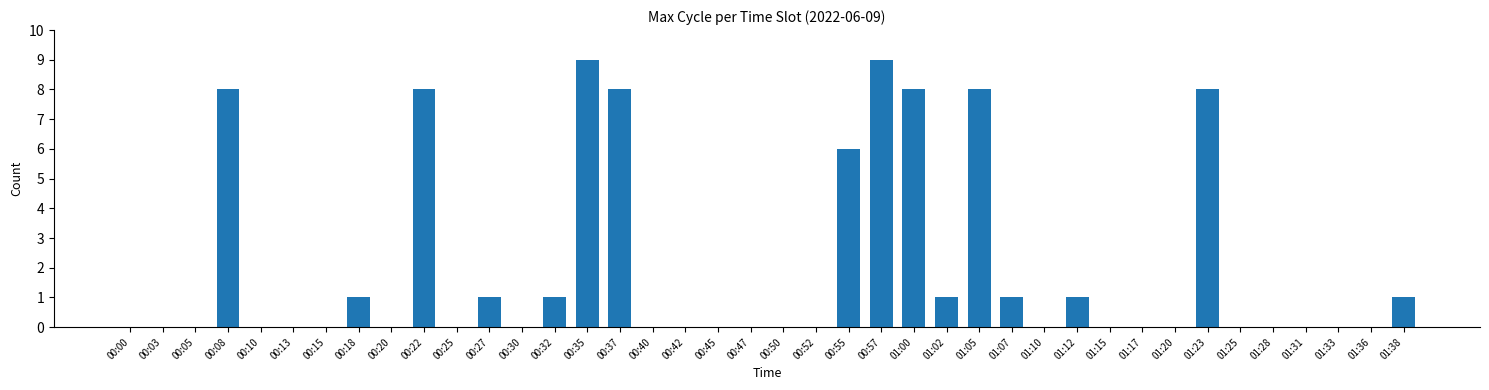

Are the bars horizontal?

No